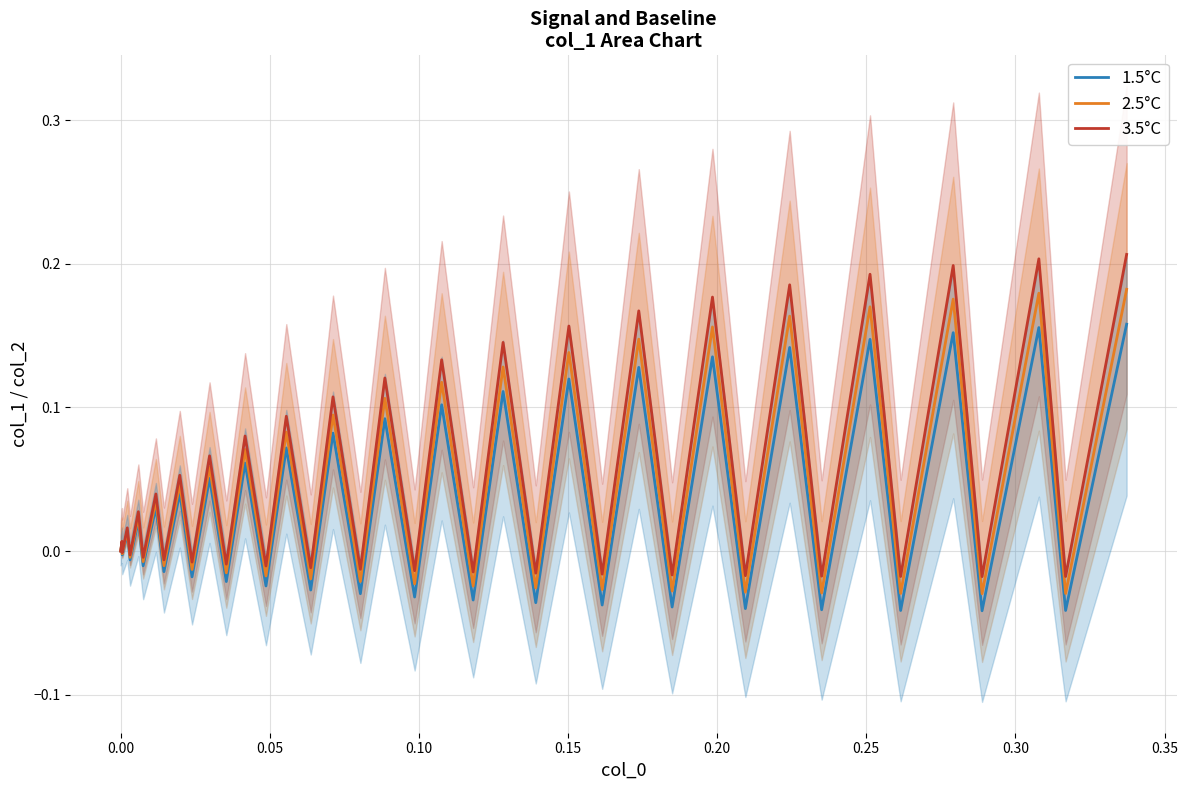

How many values in the 1.5°C series exceed 0?

20